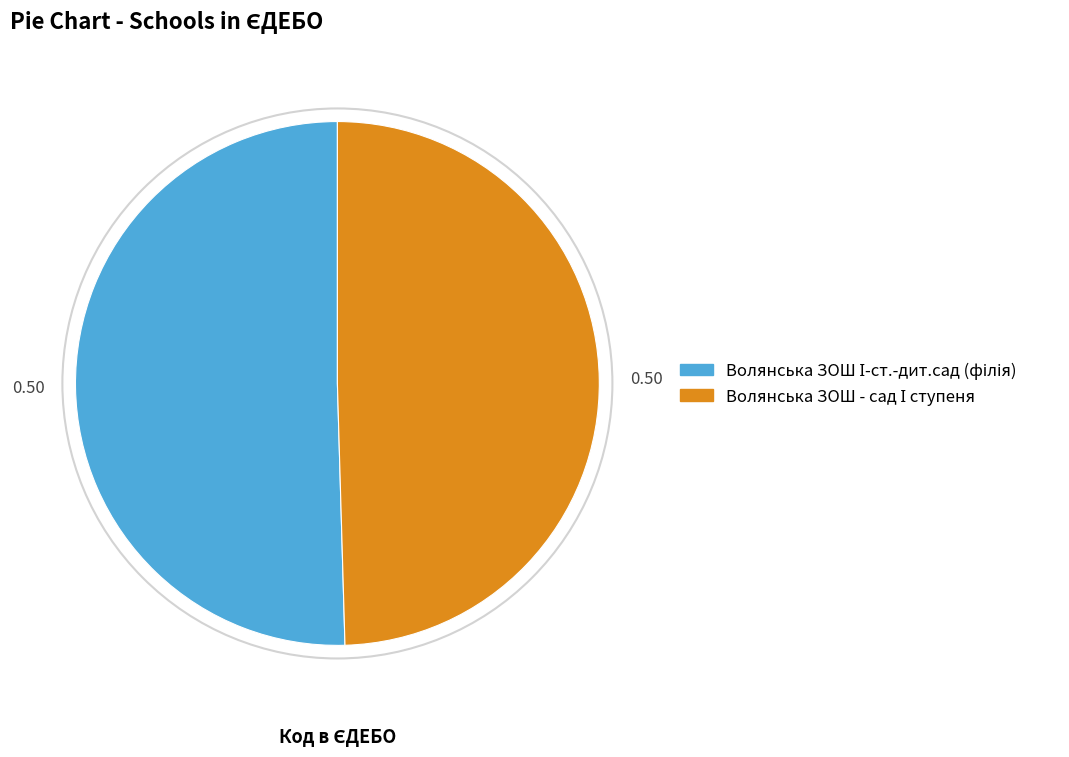

Does any single category account for the majority?

Yes